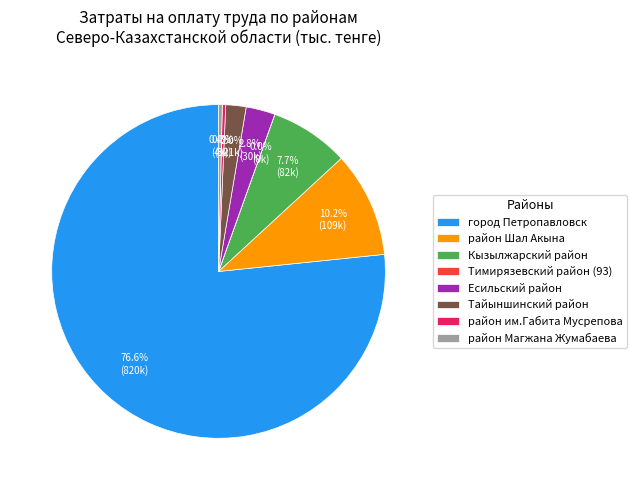

To the nearest percent, what is the difference between the largest and smallest slice percentages?

77%